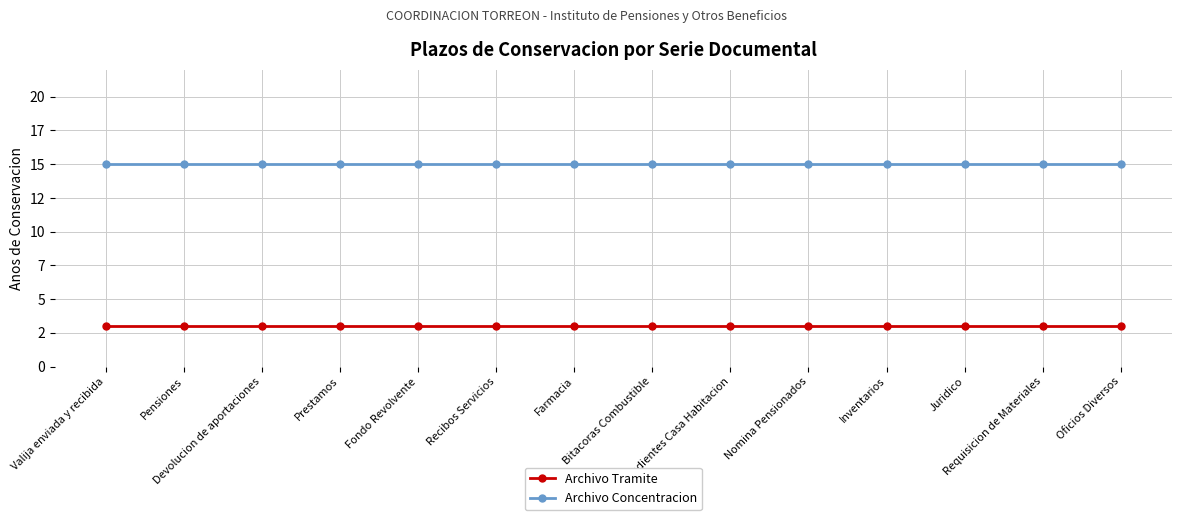

At how many categories does at least one series exceed 8?

14